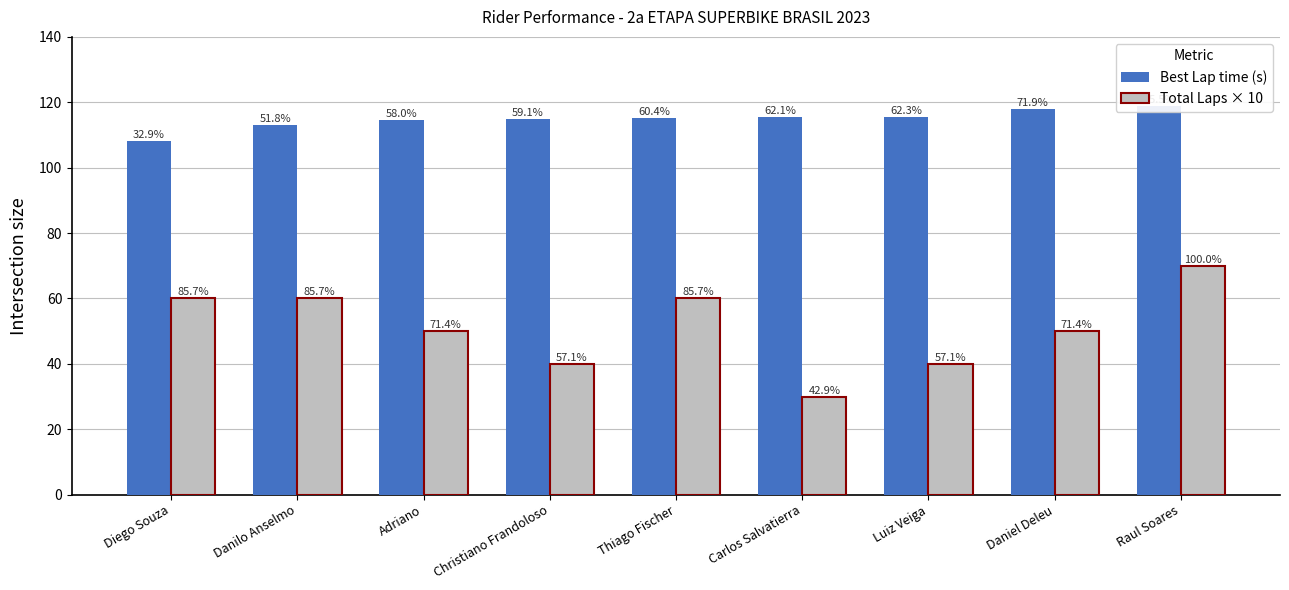

Reading right to left, list all the values displayed in this chart.

Best Lap time (s): Raul Soares=118.9	Daniel Deleu=118.0	Luiz Veiga=115.6	Carlos Salvatierra=115.5	Thiago Fischer=115.1	Christiano Frandoloso=114.8	Adriano=114.5	Danilo Anselmo=113.0	Diego Souza=108.2
Total Laps × 10: Raul Soares=70.0	Daniel Deleu=50.0	Luiz Veiga=40.0	Carlos Salvatierra=30.0	Thiago Fischer=60.0	Christiano Frandoloso=40.0	Adriano=50.0	Danilo Anselmo=60.0	Diego Souza=60.0